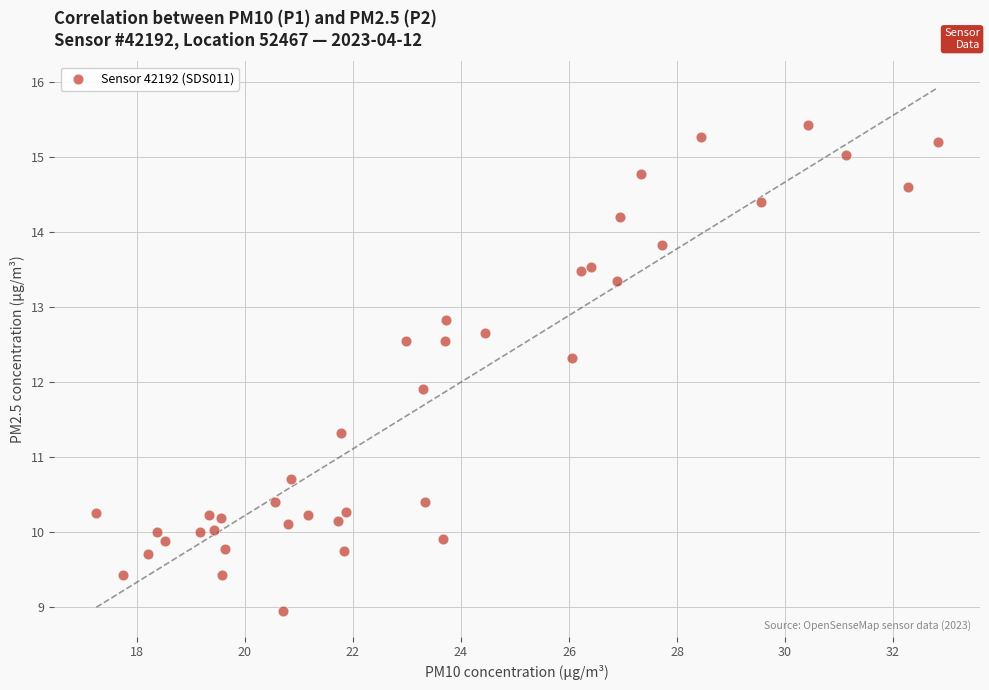

What Y value in the scatter plot is closest to 12?

11.9